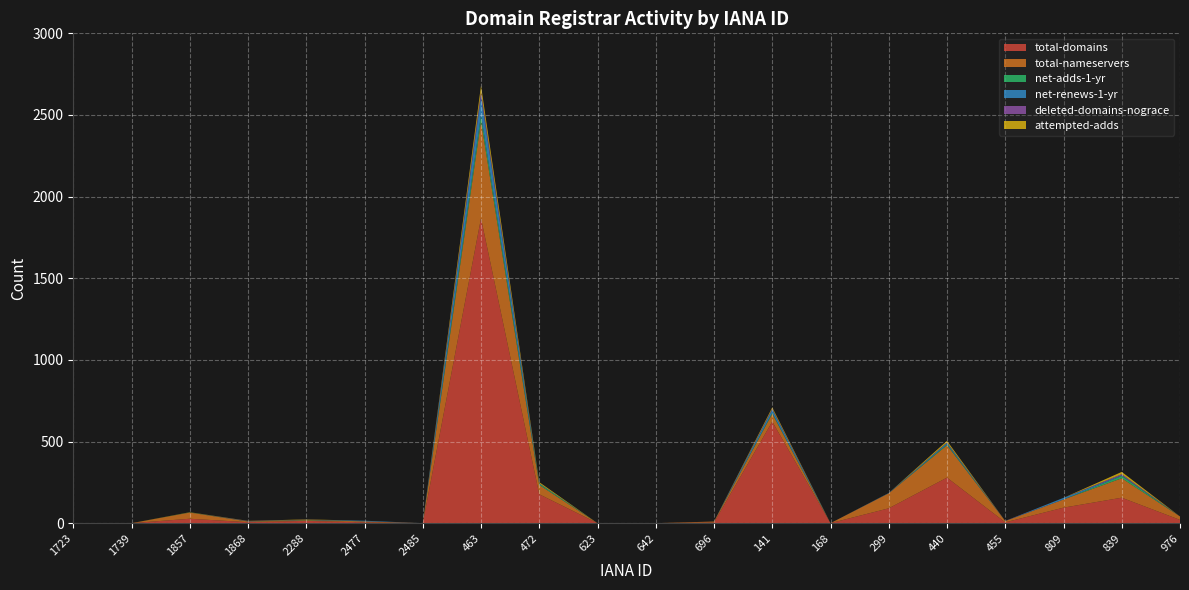

Reading right to left, what are all the values shown in this chart?

total-domains: 976=20	839=156	809=95	455=5	440=279	299=91	168=0	141=622	696=4	642=0	623=0	472=177	463=1868	2485=0	2477=5	2288=14	1868=6	1857=27	1739=0	1723=0
total-nameservers: 976=21	839=119	809=50	455=8	440=198	299=92	168=0	141=48	696=6	642=0	623=0	472=57	463=594	2485=0	2477=6	2288=4	1868=4	1857=38	1739=0	1723=0
net-adds-1-yr: 976=0	839=14	809=0	455=0	440=6	299=0	168=0	141=6	696=0	642=0	623=0	472=7	463=38	2485=0	2477=0	2288=2	1868=1	1857=1	1739=0	1723=0
net-renews-1-yr: 976=0	839=4	809=10	455=0	440=8	299=2	168=0	141=20	696=0	642=0	623=0	472=3	463=115	2485=0	2477=4	2288=0	1868=0	1857=0	1739=0	1723=0
deleted-domains-nograce: 976=0	839=7	809=0	455=1	440=3	299=0	168=0	141=5	696=0	642=0	623=0	472=0	463=27	2485=0	2477=0	2288=1	1868=2	1857=0	1739=0	1723=0
attempted-adds: 976=0	839=14	809=0	455=0	440=10	299=0	168=0	141=8	696=0	642=0	623=0	472=7	463=38	2485=0	2477=0	2288=2	1868=1	1857=1	1739=0	1723=0